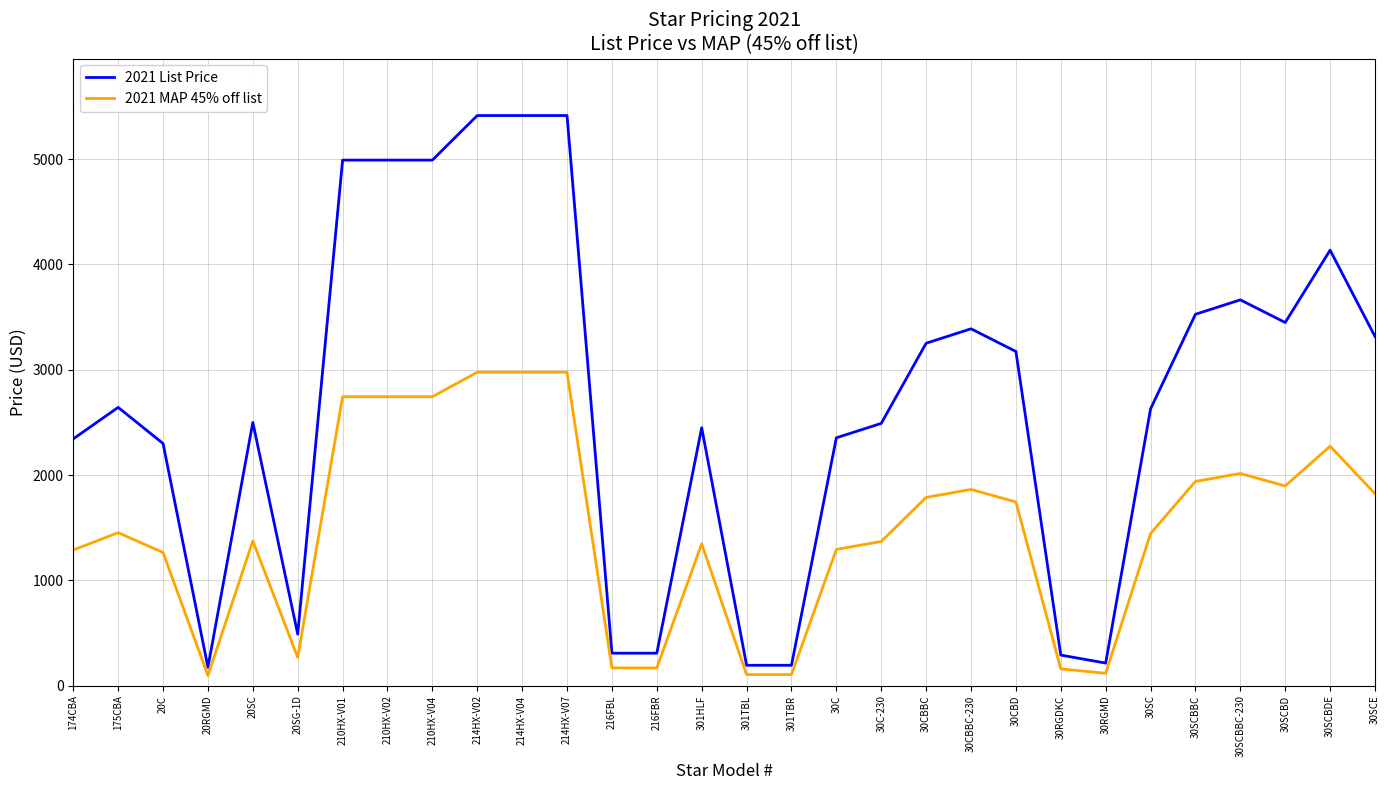

List the series in order of their overall mean, highest first.

2021 List Price, 2021 MAP 45% off list